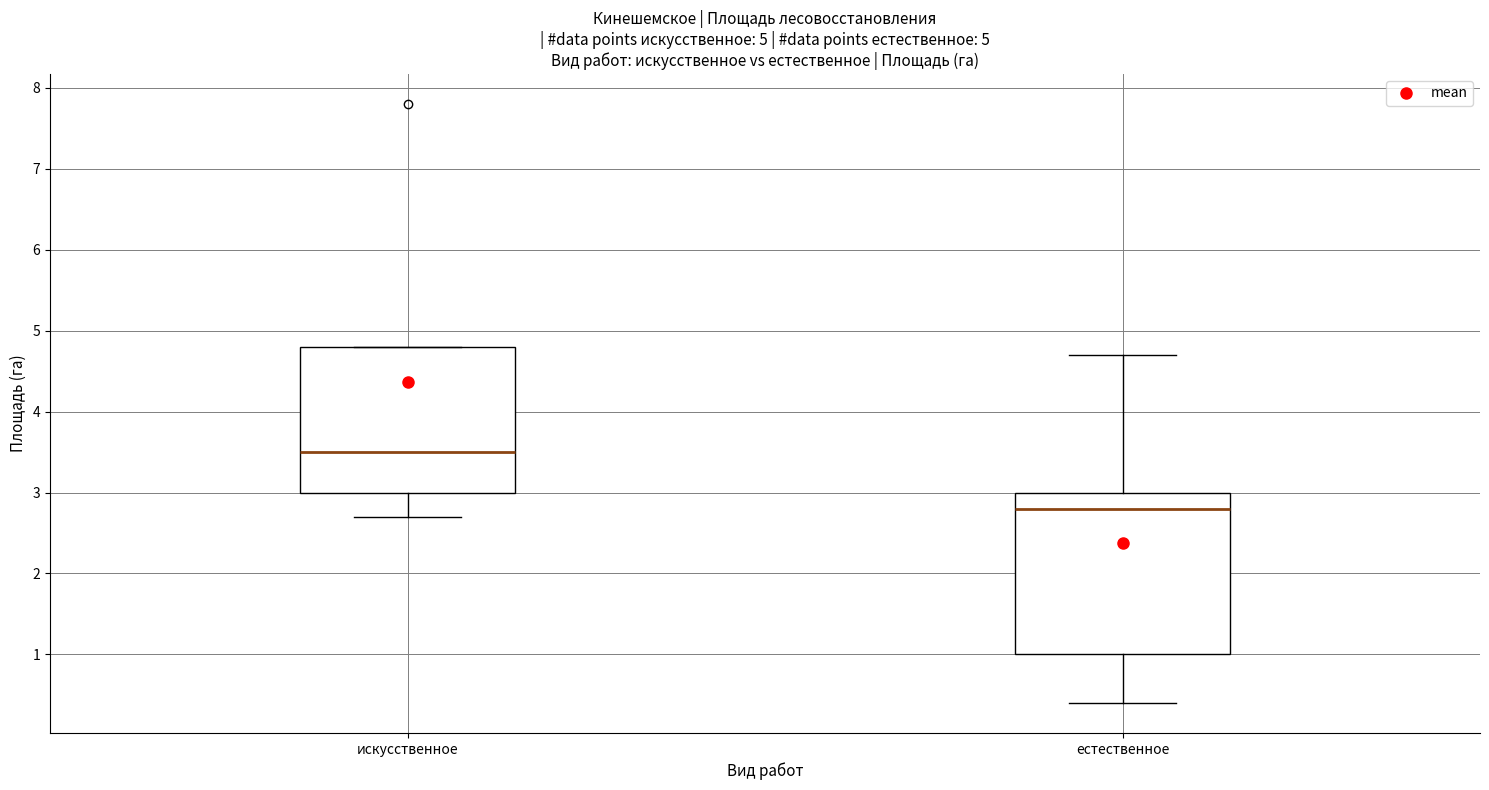

Comparing the boxes themselves (not the whiskers), which one is the tallest?

естественное